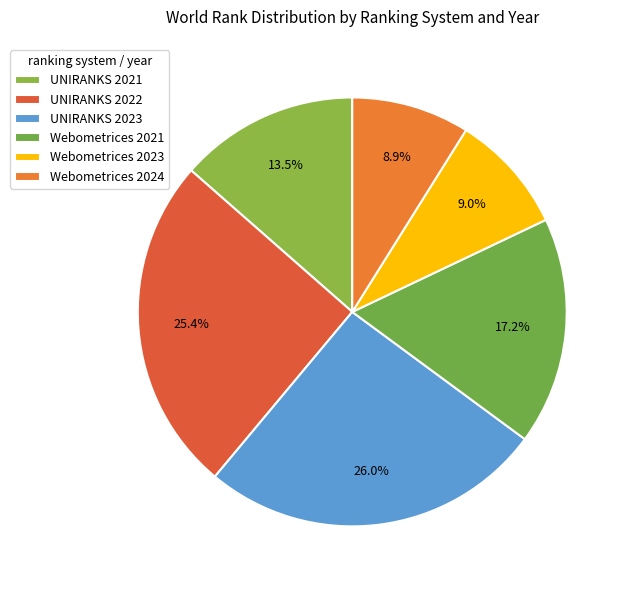

Count the number of slices in the pie.

6